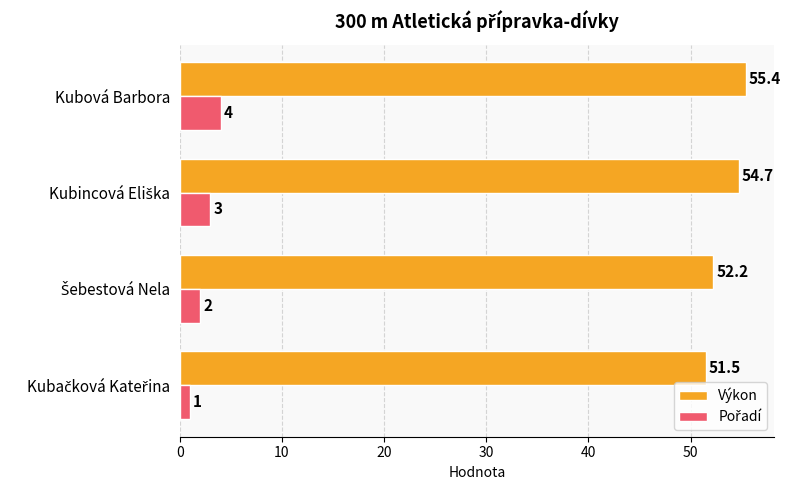

Which series has the largest range (max minus min)?

Výkon